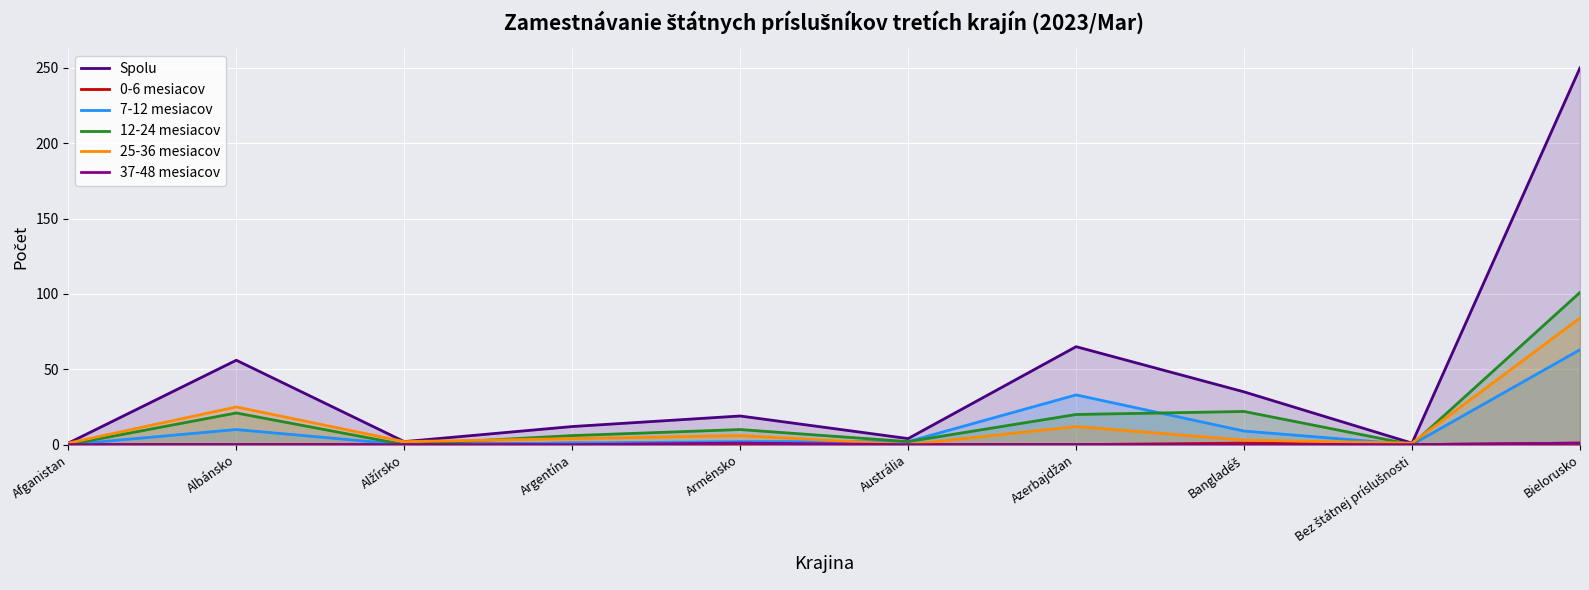

True or false: 12-24 mesiacov and Spolu cross at least once.

False